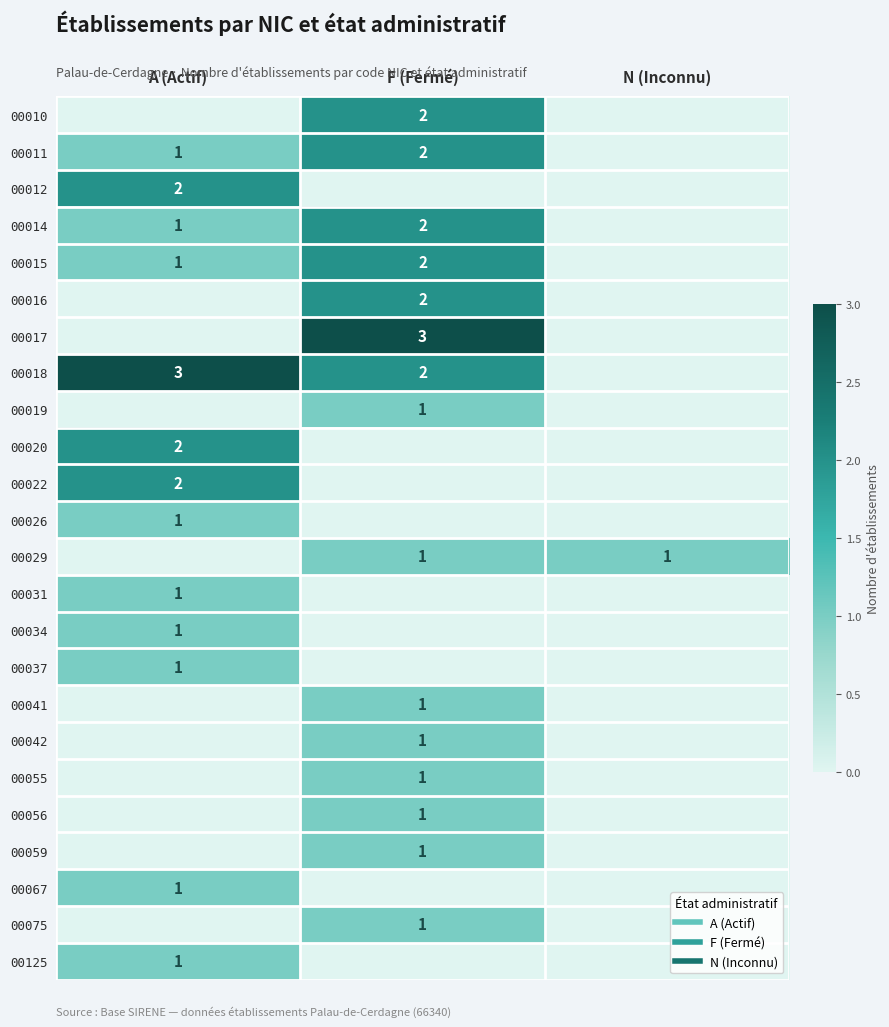

How many categories are shown in the chart?

3